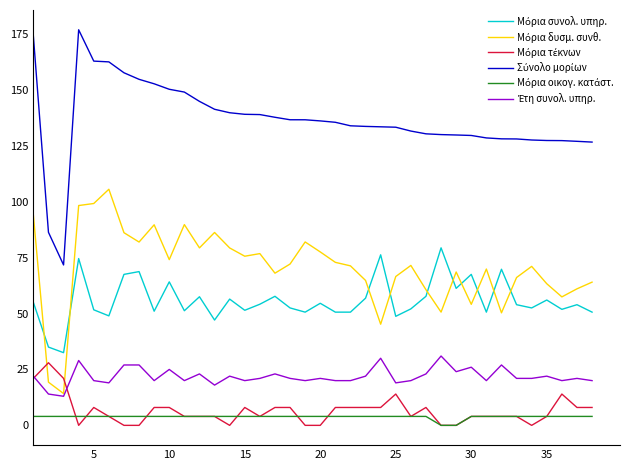

What is the greatest value displayed?

176.9